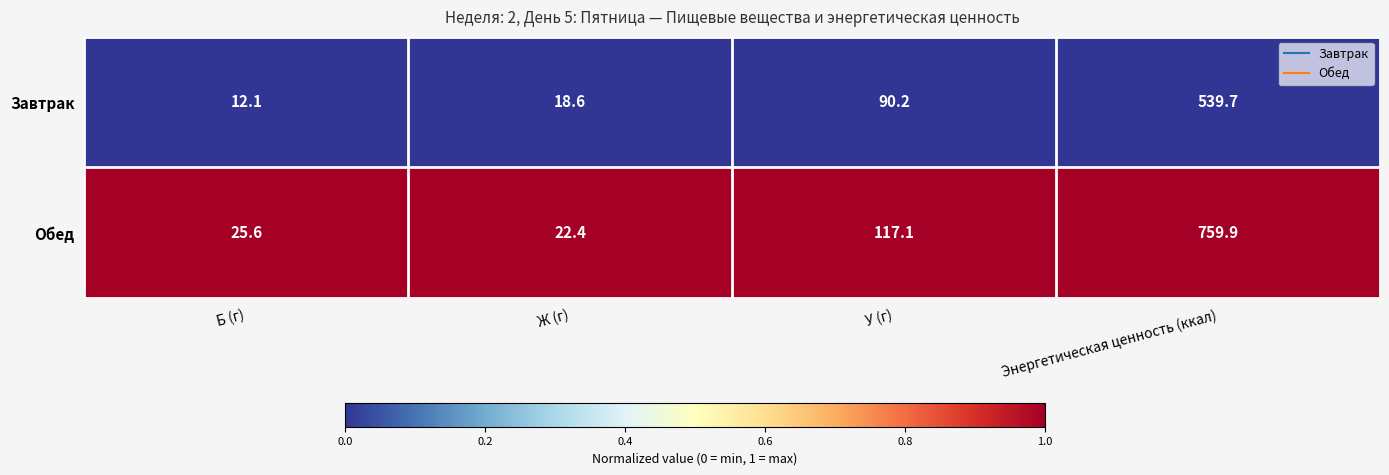

True or false: Обед has a value of 1335.4 at Энергетическая ценность (ккал).

False